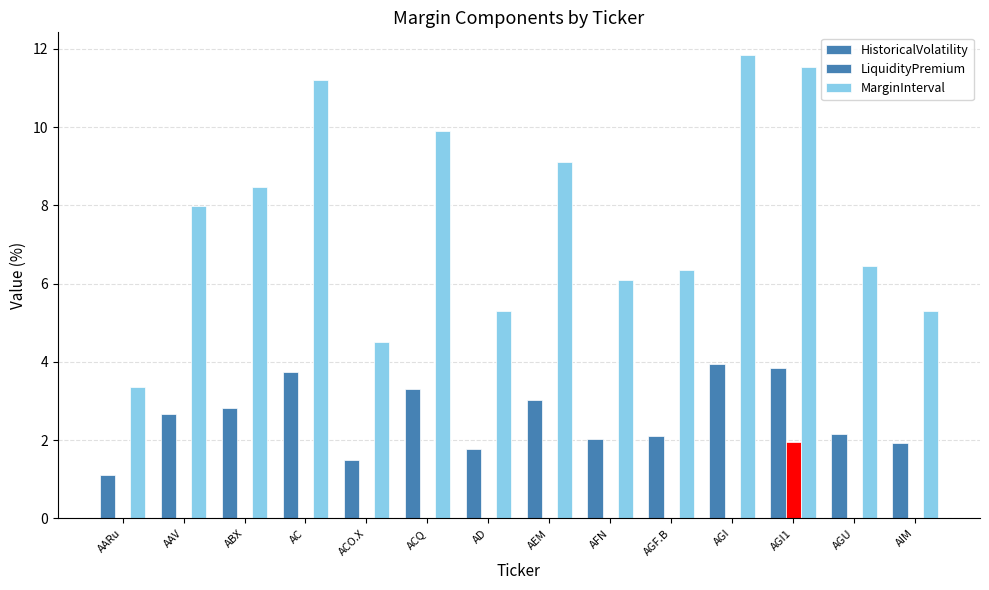

How many distinct data groups are displayed?

3